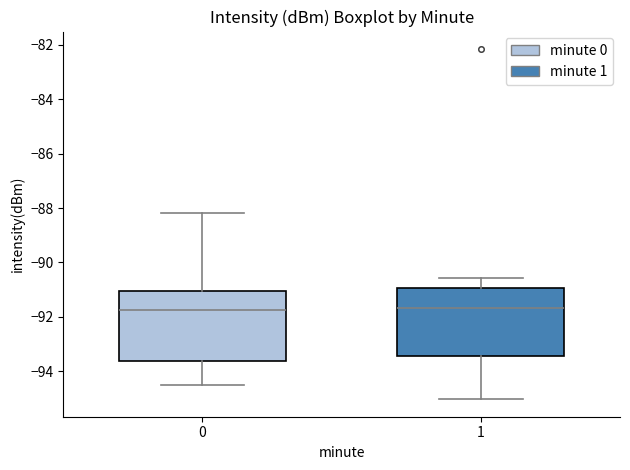

Reading left to right, read every box against the y-axis: the position of its median line, the range the box covers, and the ends of its whiskers. The values are not printed on the chart, so give them approximately, as read against the axis.

0: median -91.8, box -93.6 to -91.0, whiskers -94.6 to -88.2
1: median -91.6, box -93.4 to -91.0, whiskers -95.0 to -90.6